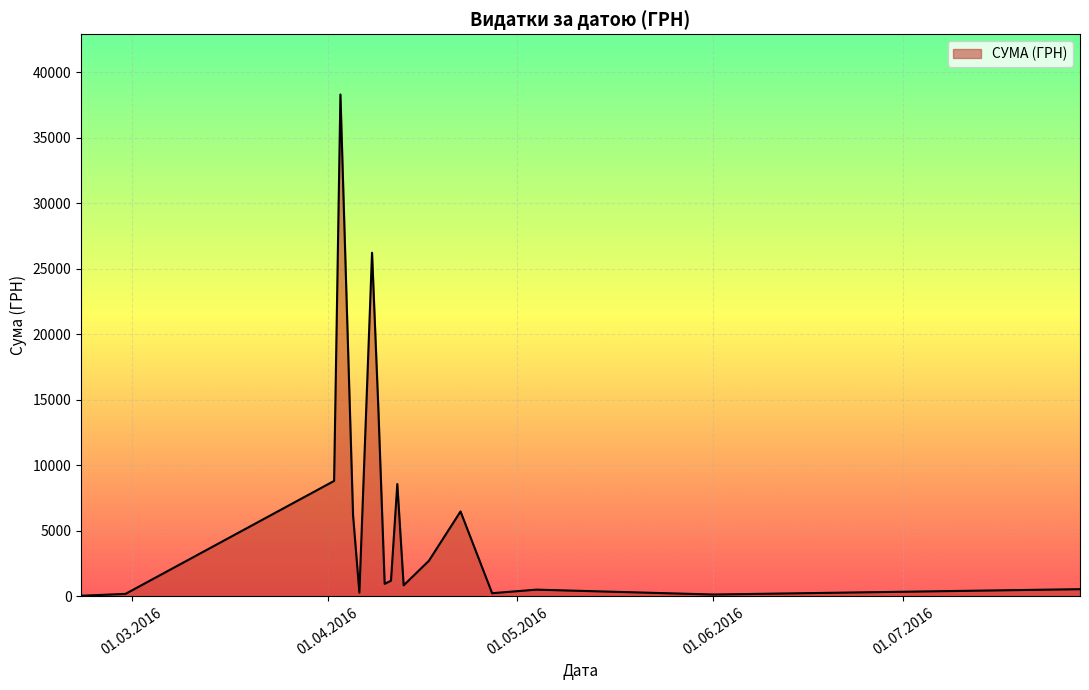

What is the greatest value displayed?

38303.0